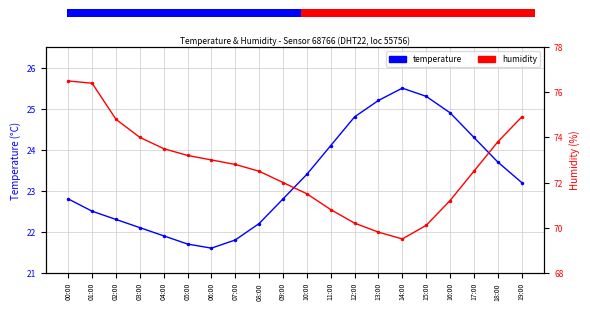

What is the lowest value of the temperature series?

21.6